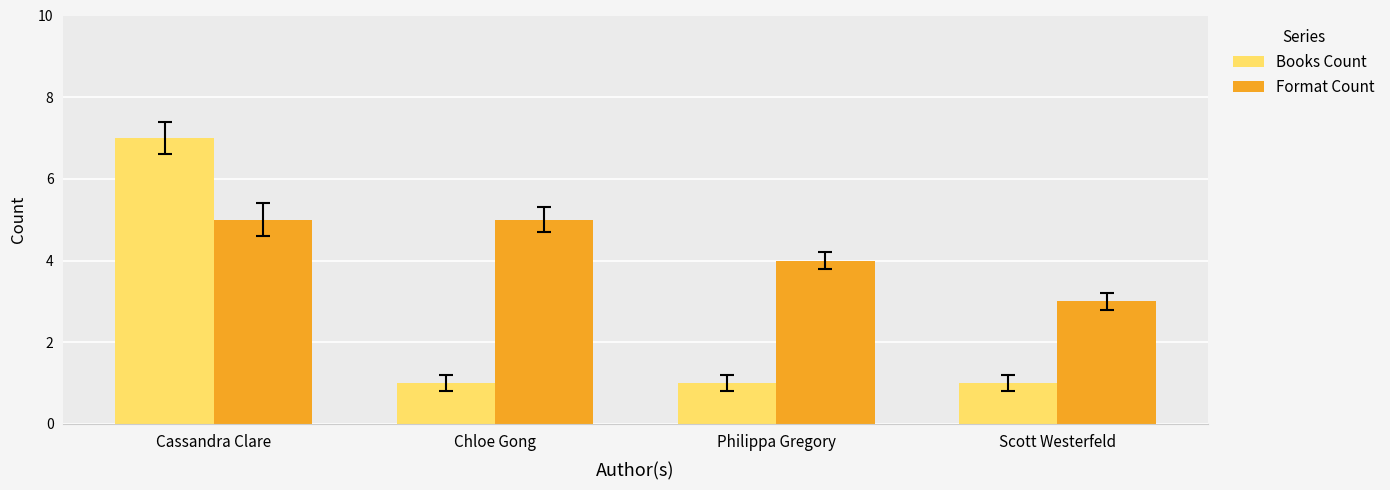

Which label corresponds to the largest value in the chart?

Cassandra Clare